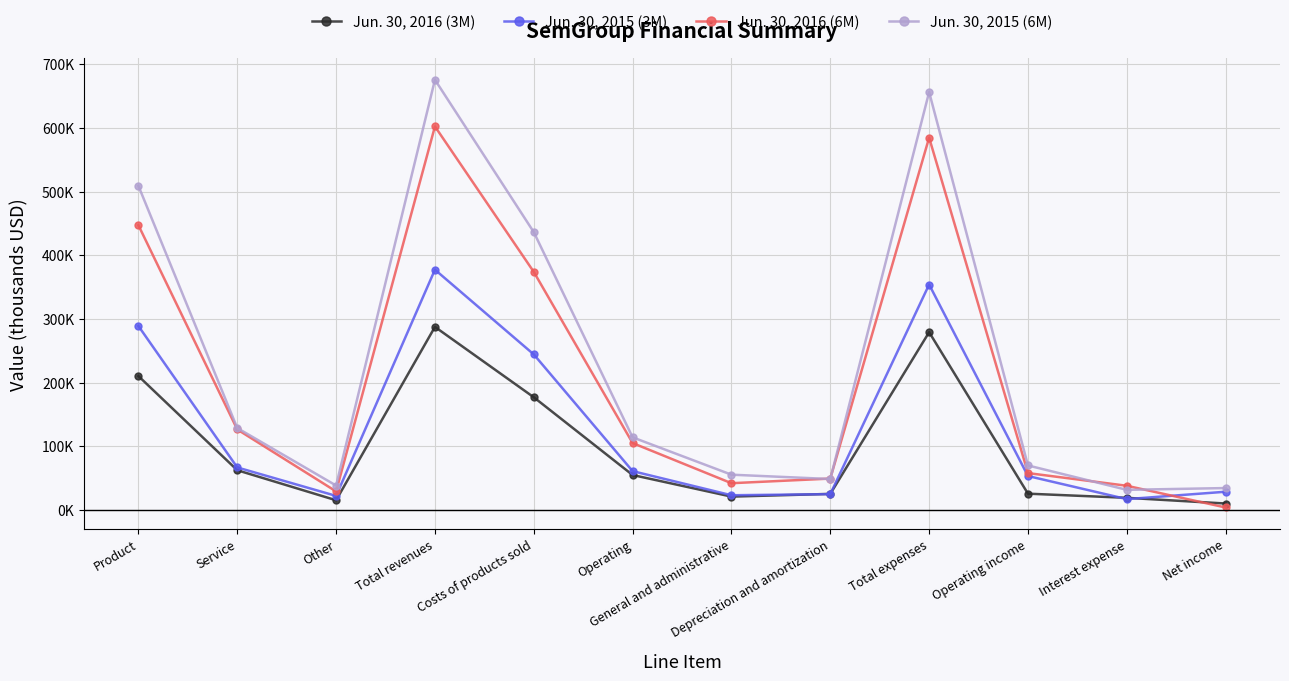

Rank the series by their maximum value, from lowest to highest.

Jun. 30, 2016 (3M), Jun. 30, 2015 (3M), Jun. 30, 2016 (6M), Jun. 30, 2015 (6M)